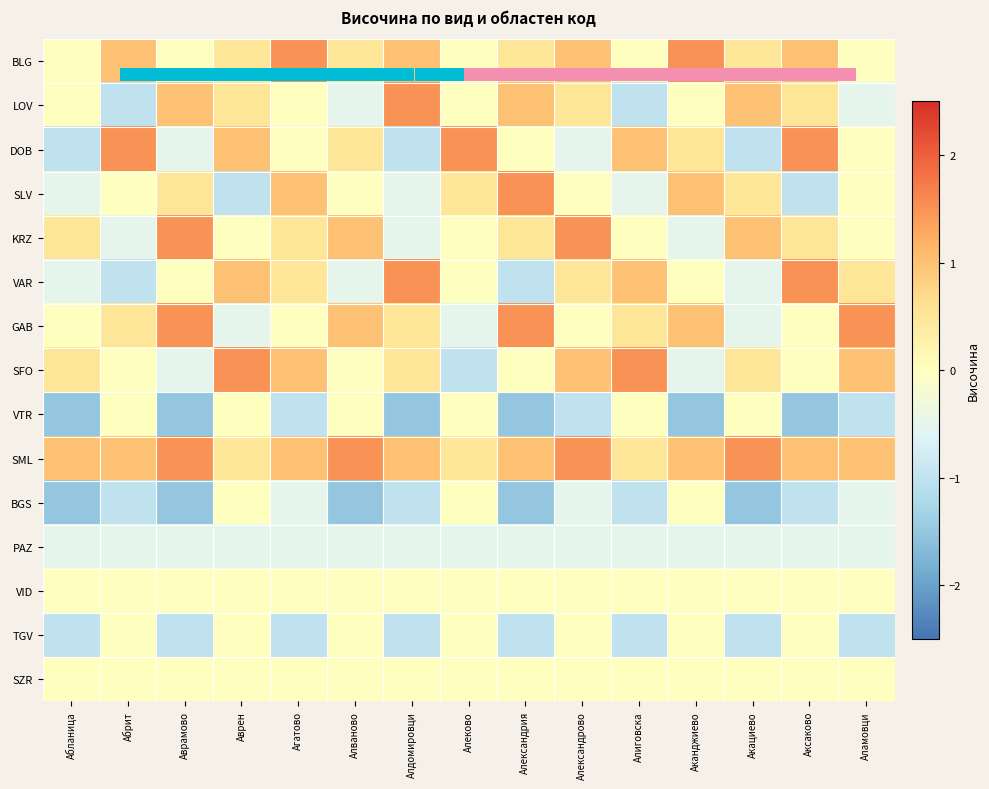

At how many categories does at least one series exceed 0?

15